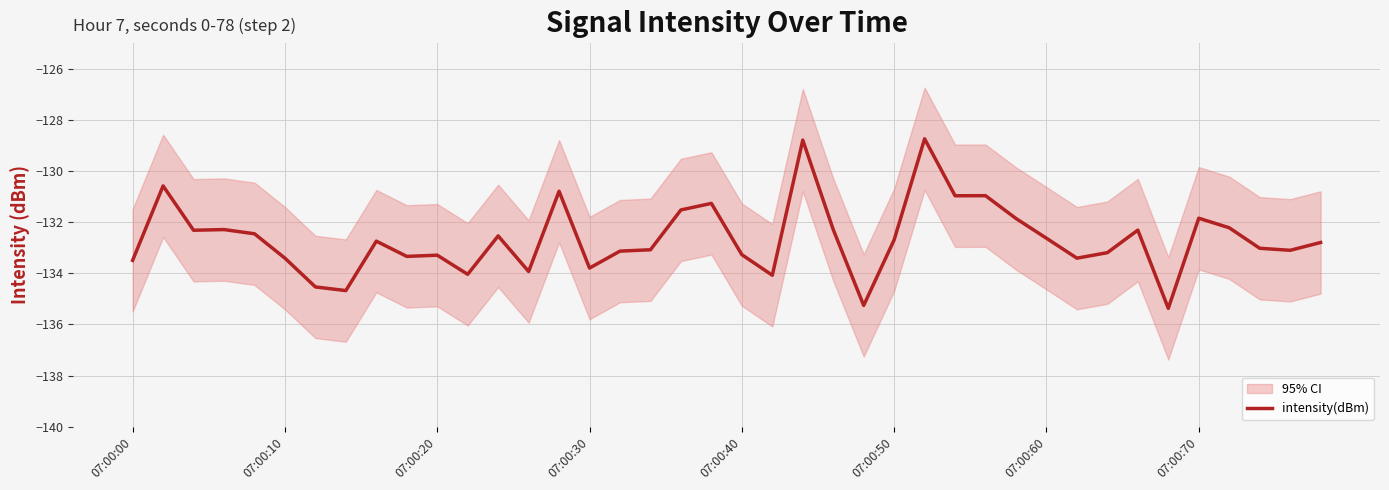

What is the difference between the maximum and minimum values?

6.6